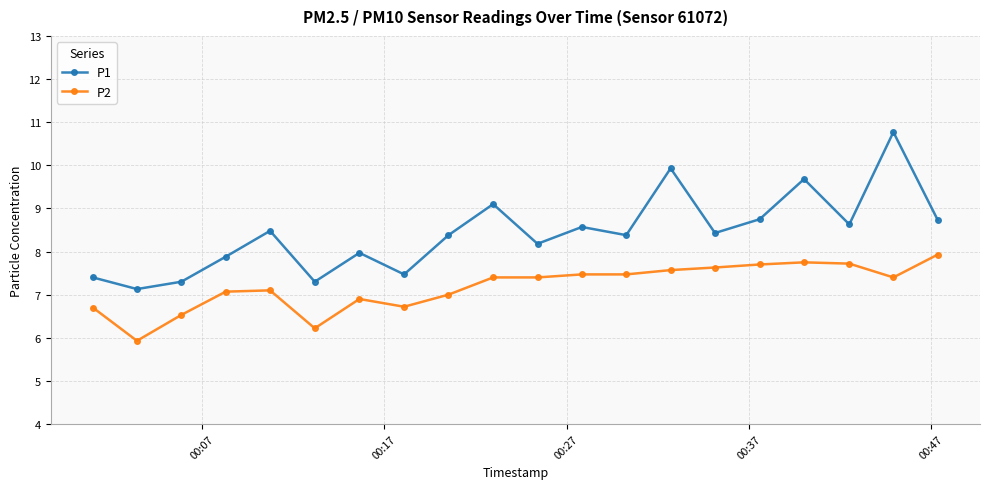

What is the difference between the maximum and second lowest values in the P1 series?

3.5